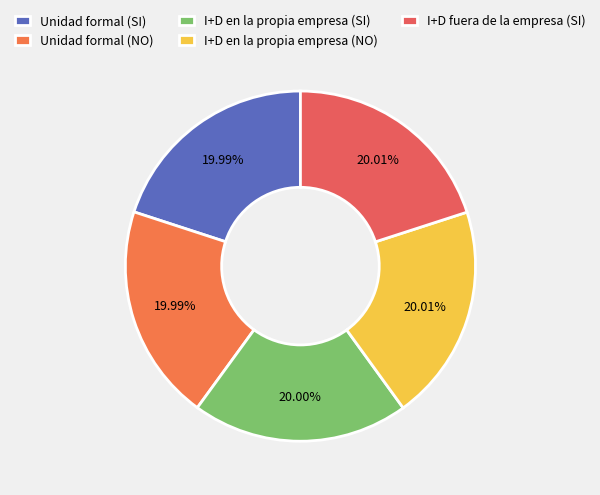

Combined, what portion of the pie is I+D fuera de la empresa (SI) and Unidad formal (SI)?

40.0%